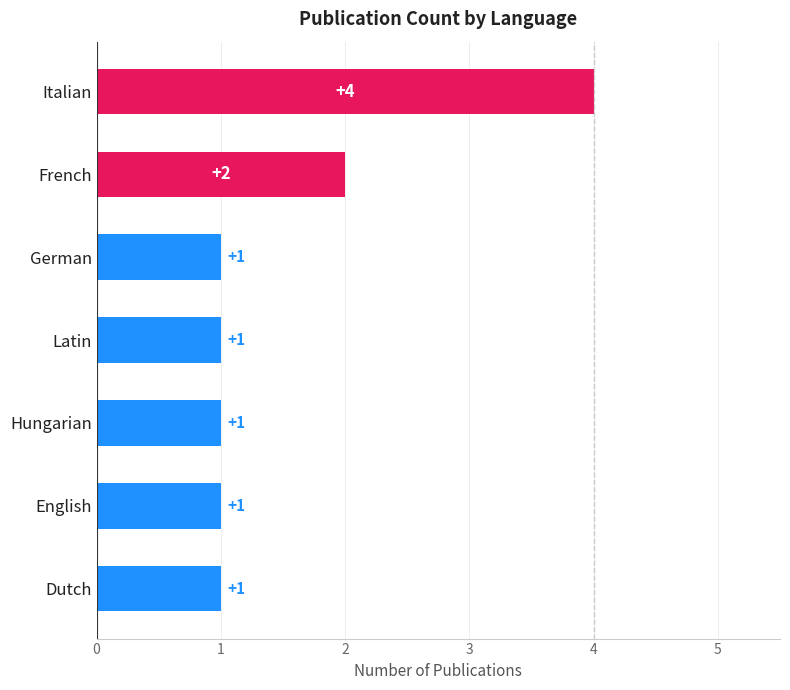

What is the average value?

2